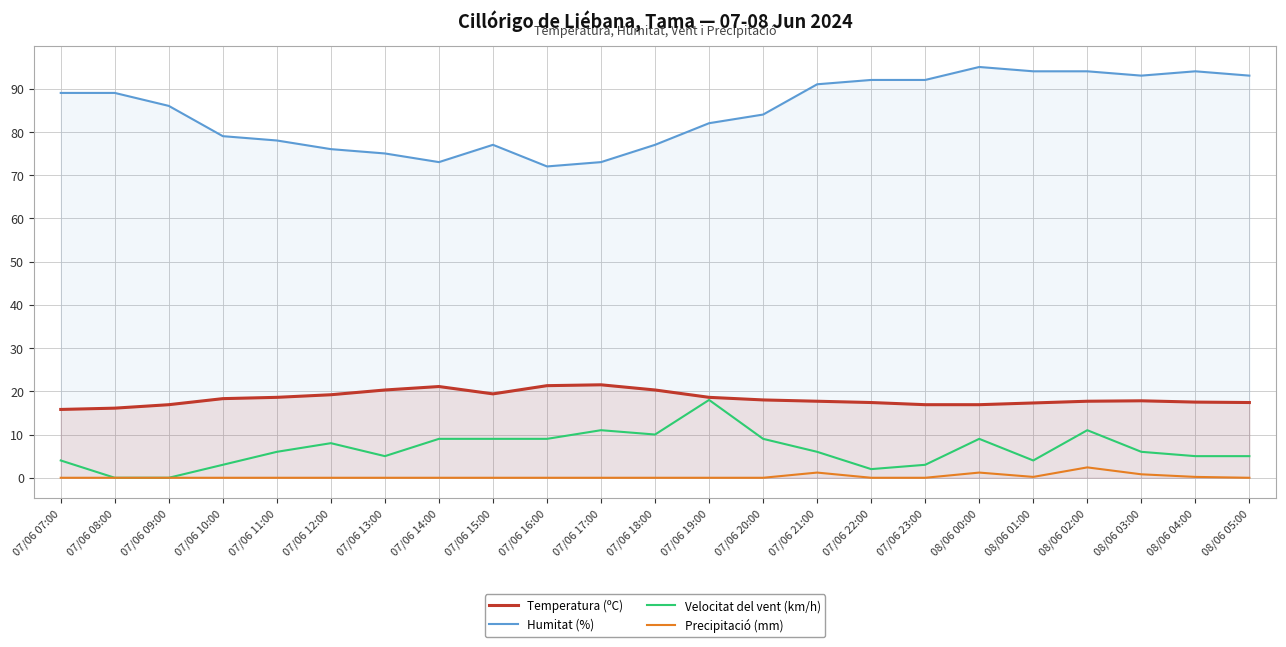

What is the spread (max minus min) of values at 08/06 02:00?

91.6